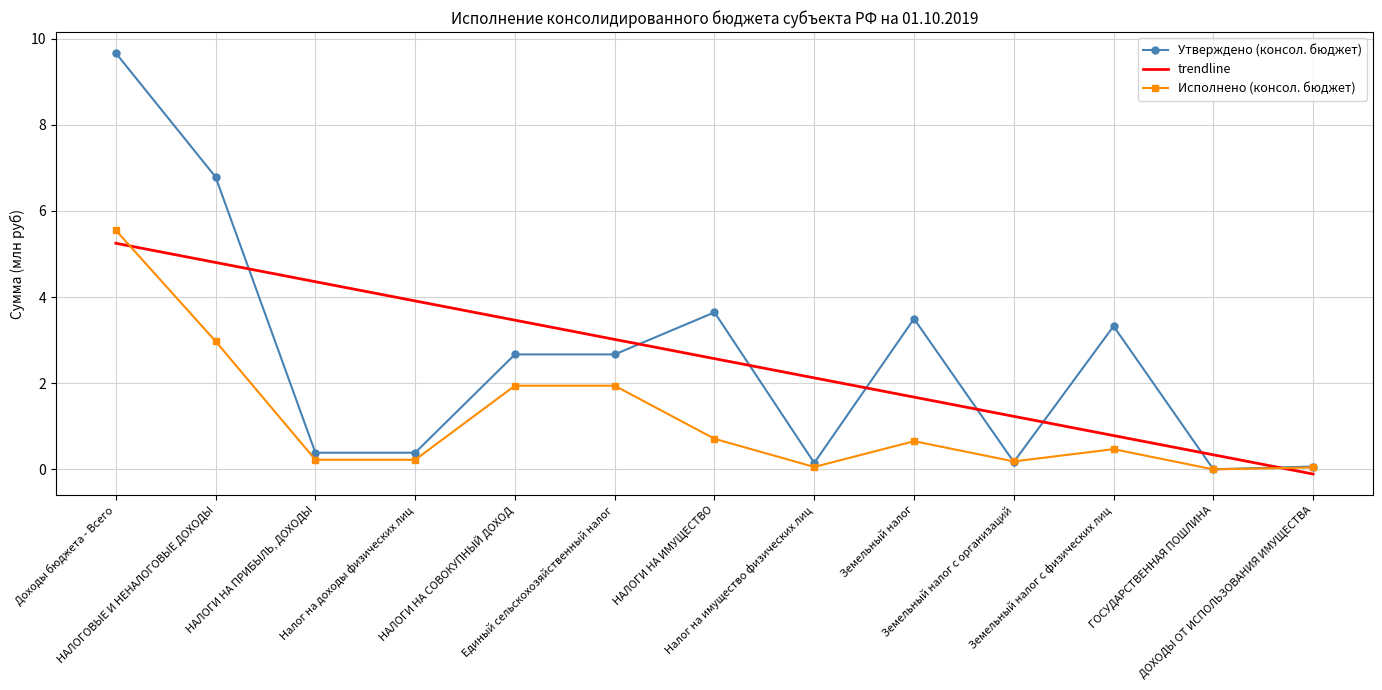

Where do Исполнено (консол. бюджет) and Утверждено (консол. бюджет) first cross each other?

Земельный налог and Земельный налог с организаций